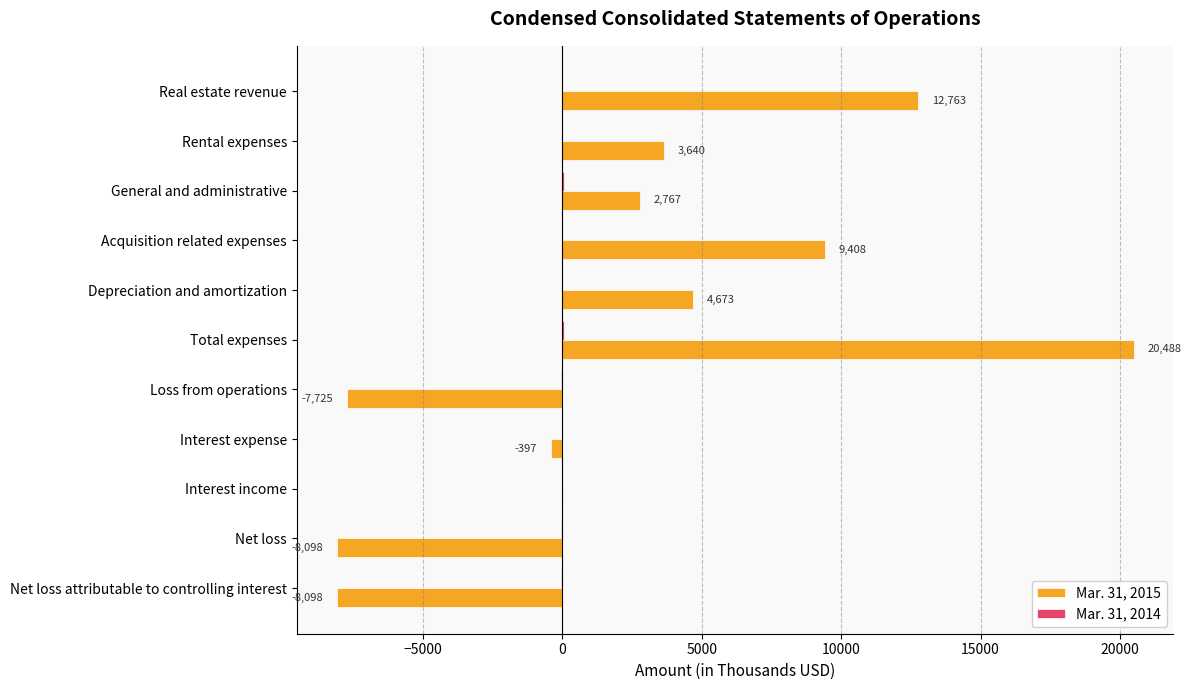

At which category does the chart reach its peak across all series?

Total expenses